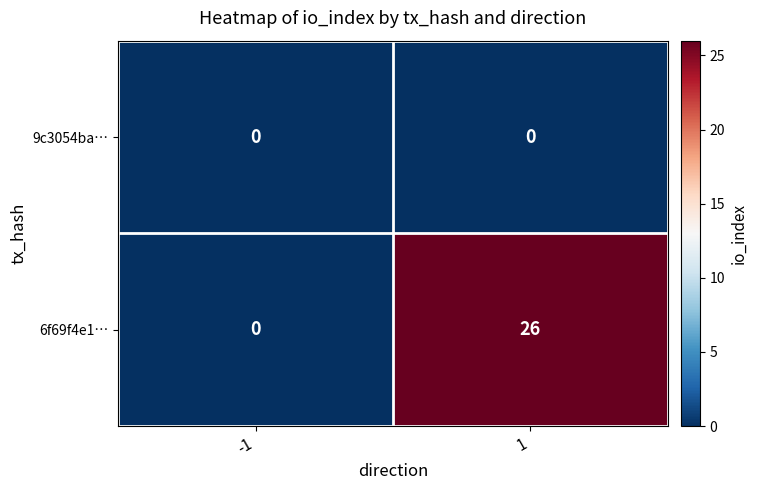

At how many categories does at least one series exceed 9?

1